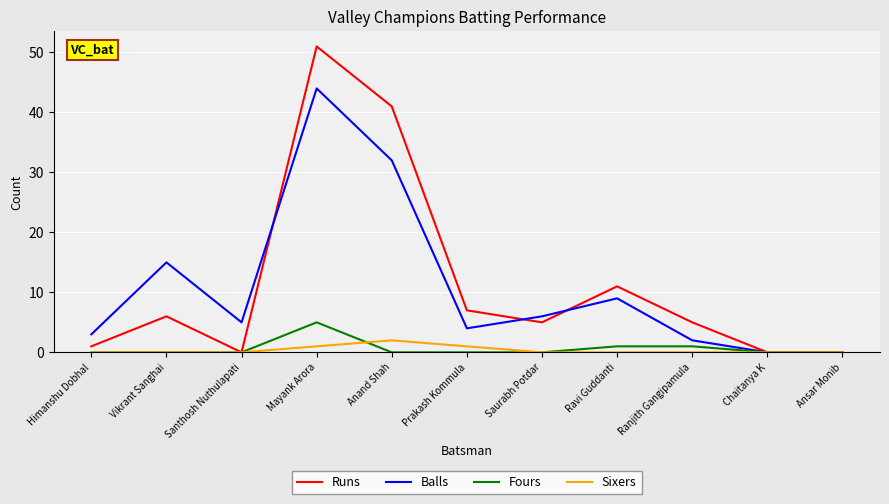

Which series has the largest total across all categories?

Runs